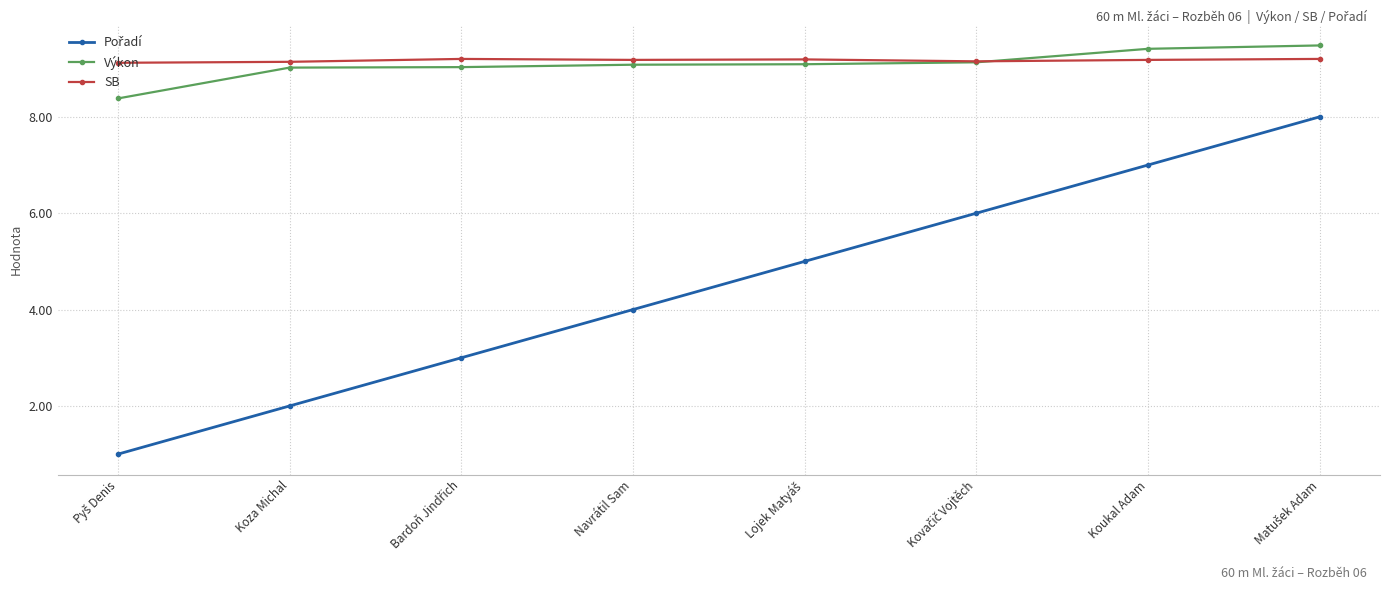

What is the label of the 2nd point from the left?

Koza Michal